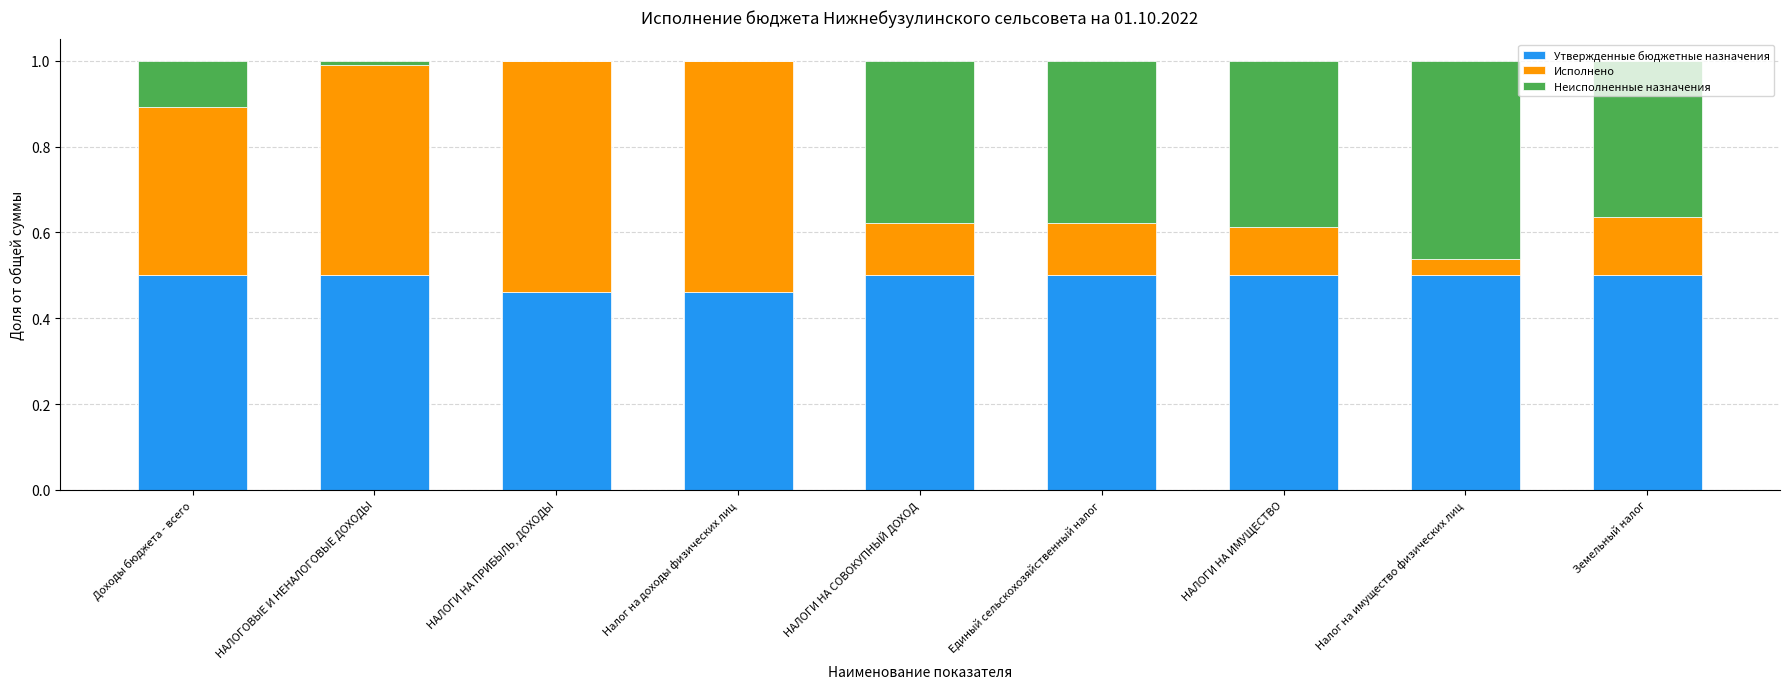

Are the bars horizontal?

No